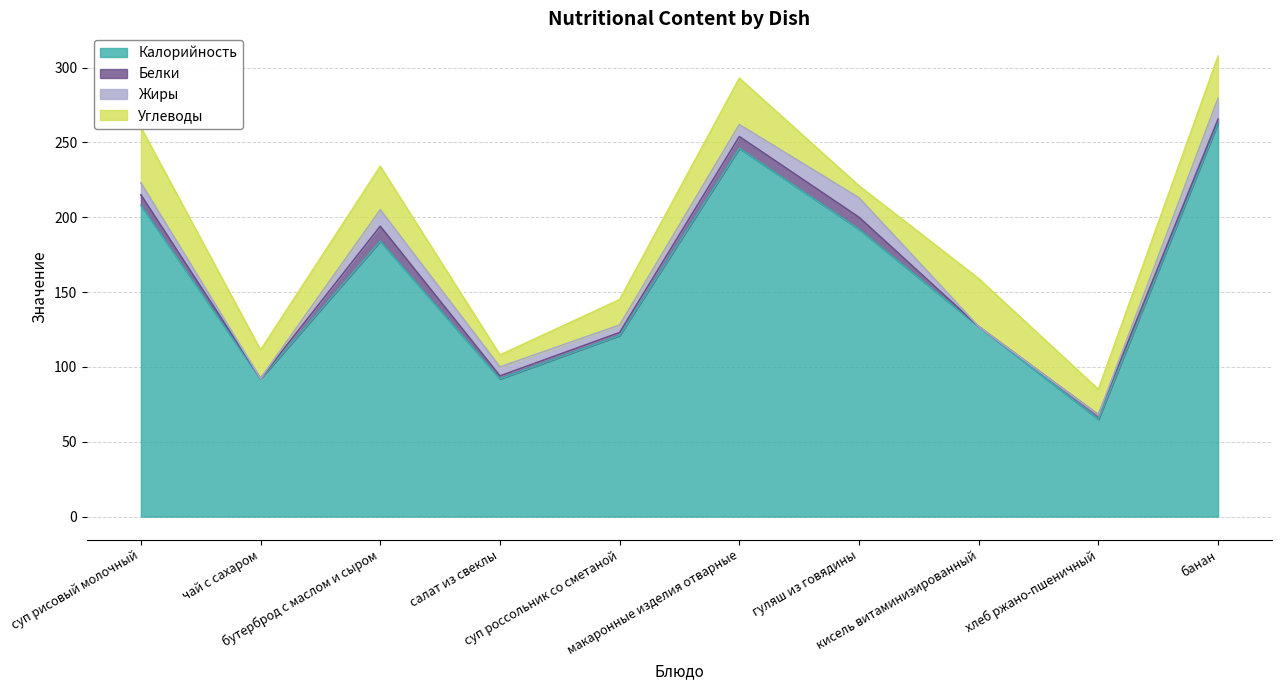

Which series has the largest total across all categories?

Калорийность